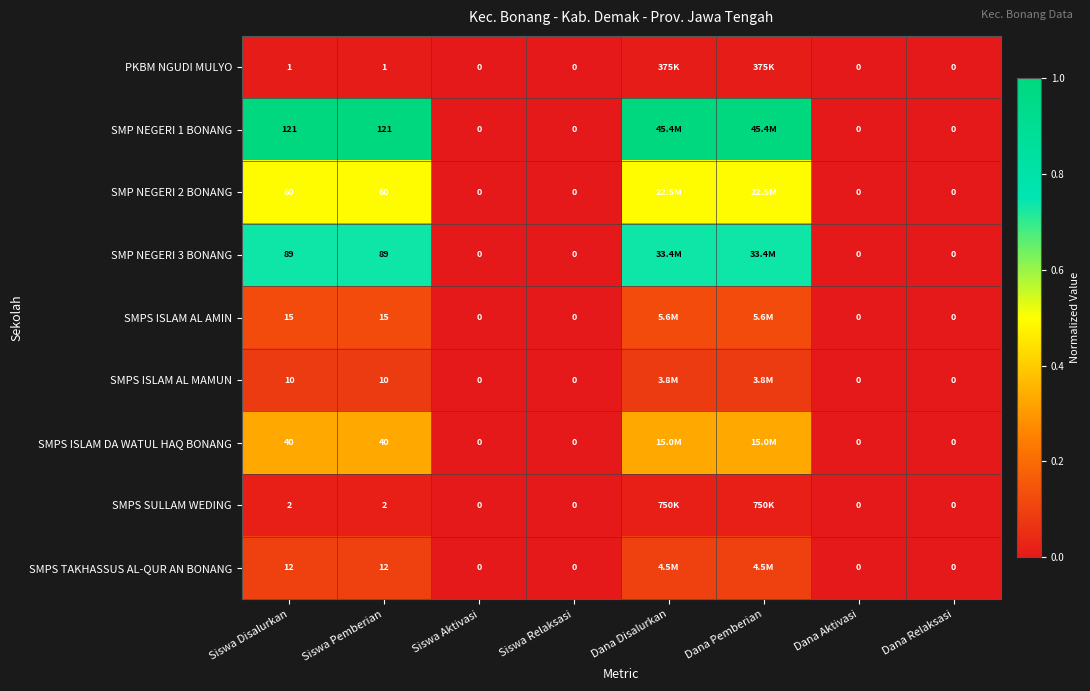

Rank the series by their maximum value, from highest to lowest.

SMP NEGERI 1 BONANG, SMP NEGERI 3 BONANG, SMP NEGERI 2 BONANG, SMPS ISLAM DA WATUL HAQ BONANG, SMPS ISLAM AL AMIN, SMPS TAKHASSUS AL-QUR AN BONANG, SMPS ISLAM AL MAMUN, SMPS SULLAM WEDING, PKBM NGUDI MULYO